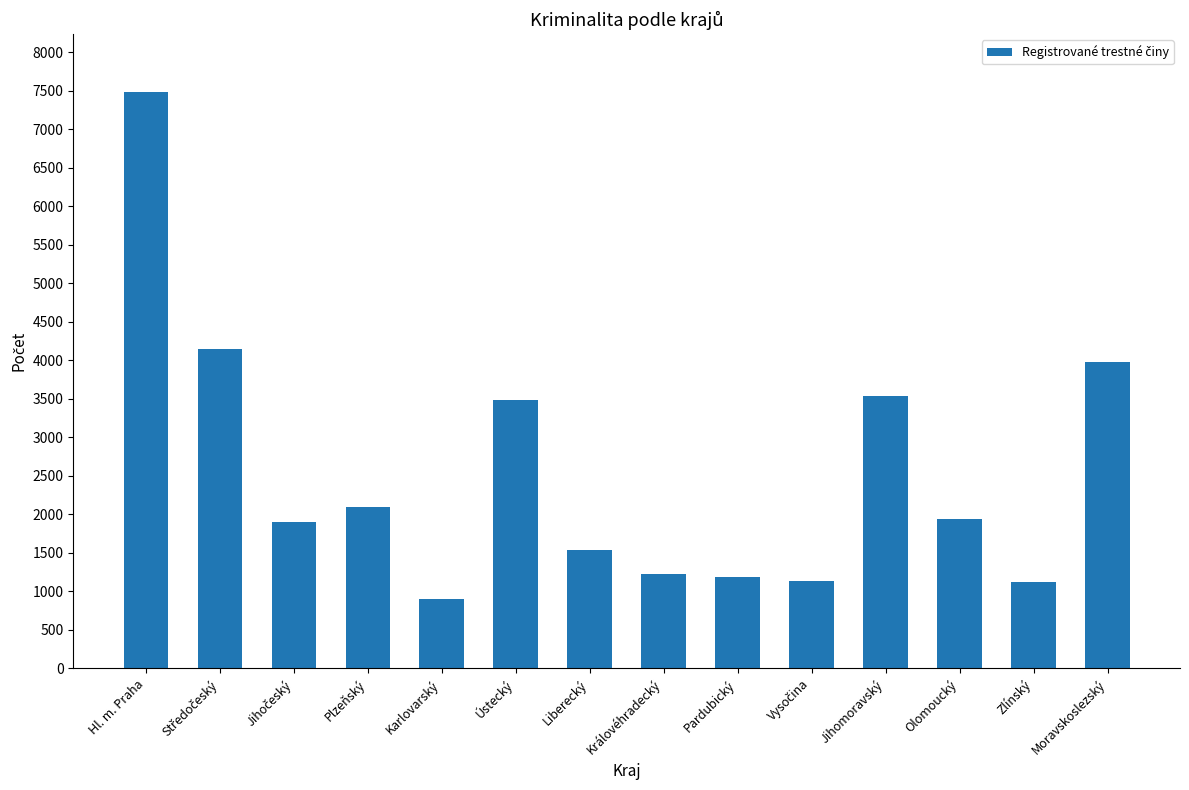

What is the smallest value displayed?

901